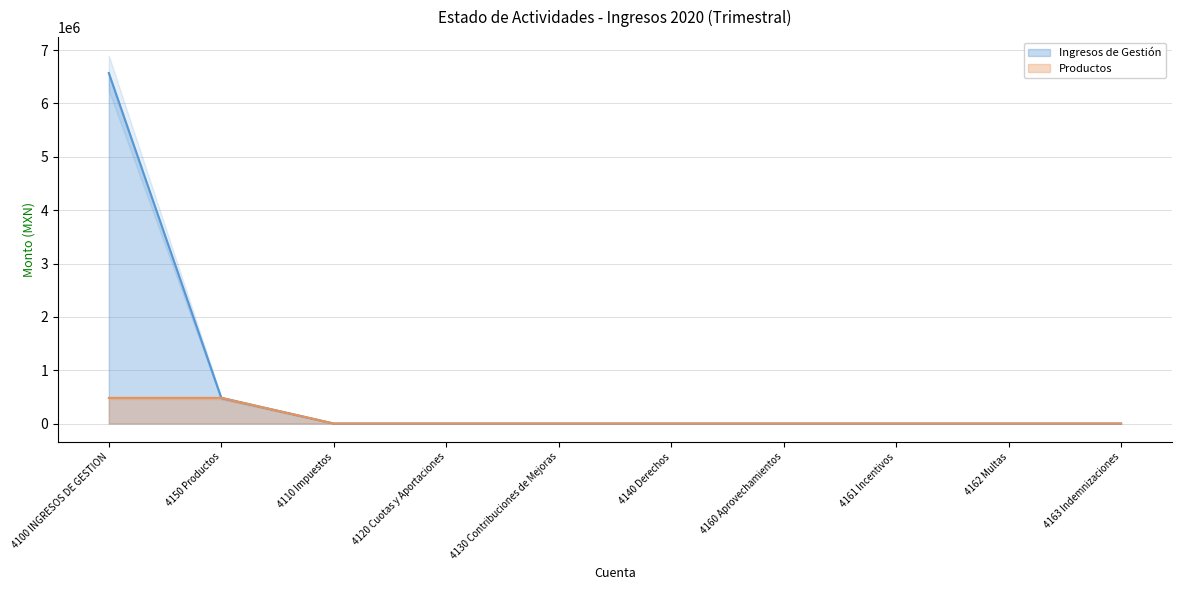

What is the maximum value for Ingresos de Gestión?

6570298.0